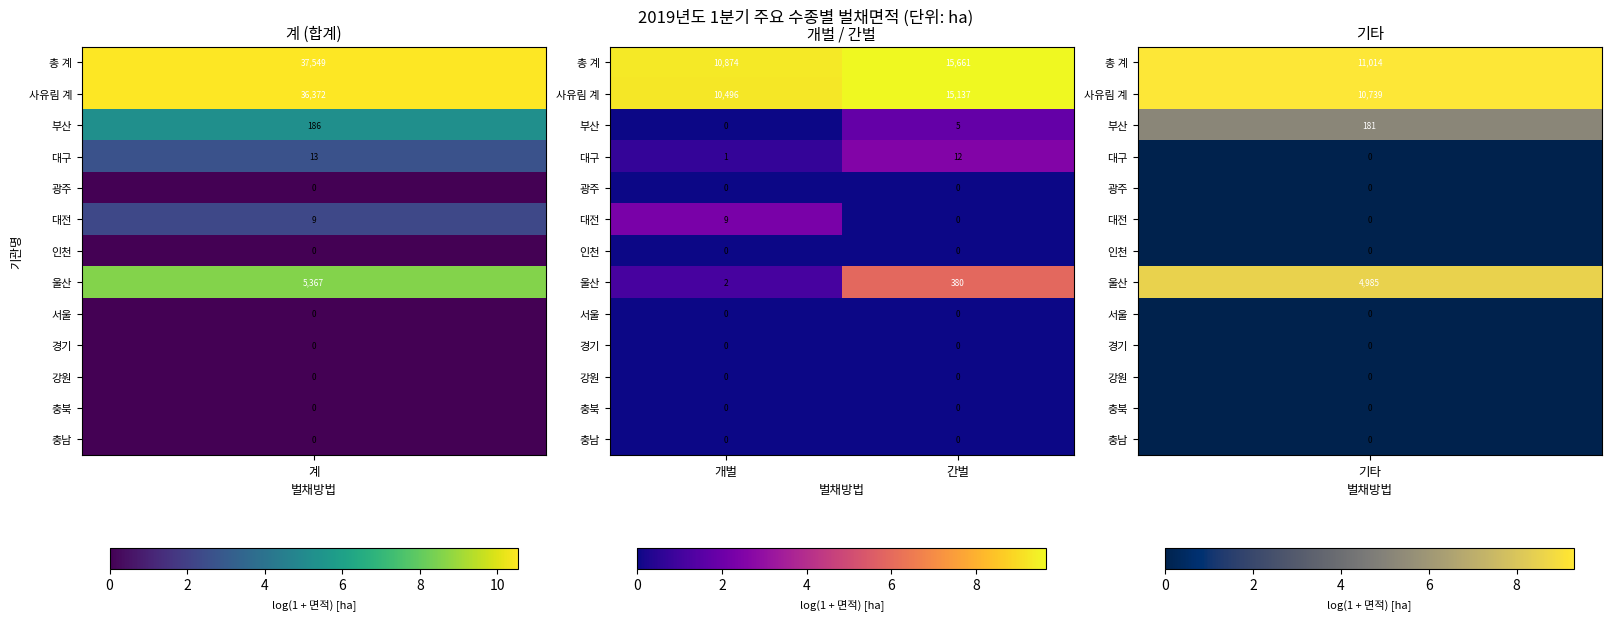

What is the sum of the 대구 values at 간벌 and 개벌?

13